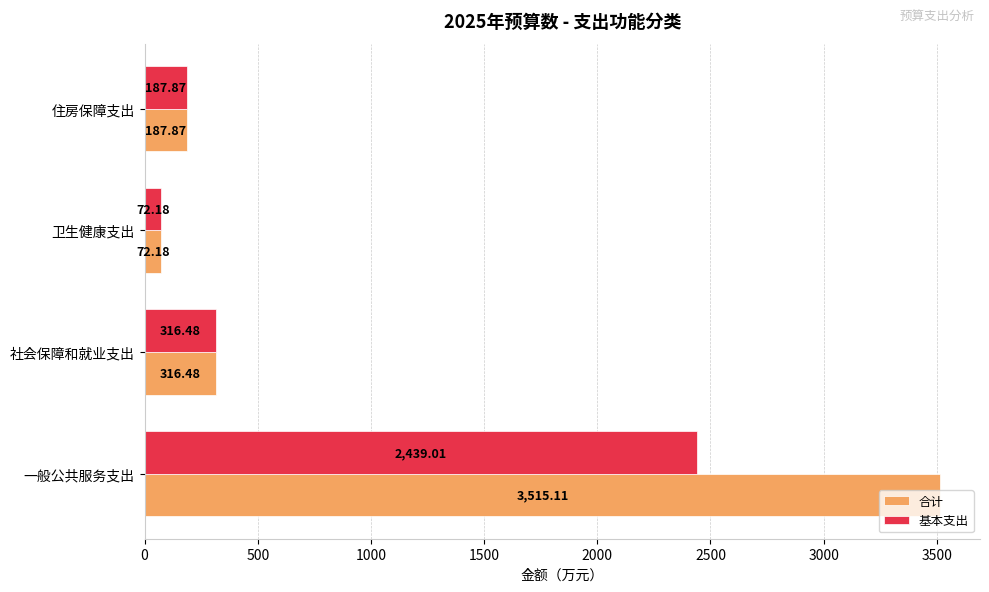

What is the total value across all series at 卫生健康支出?

144.4